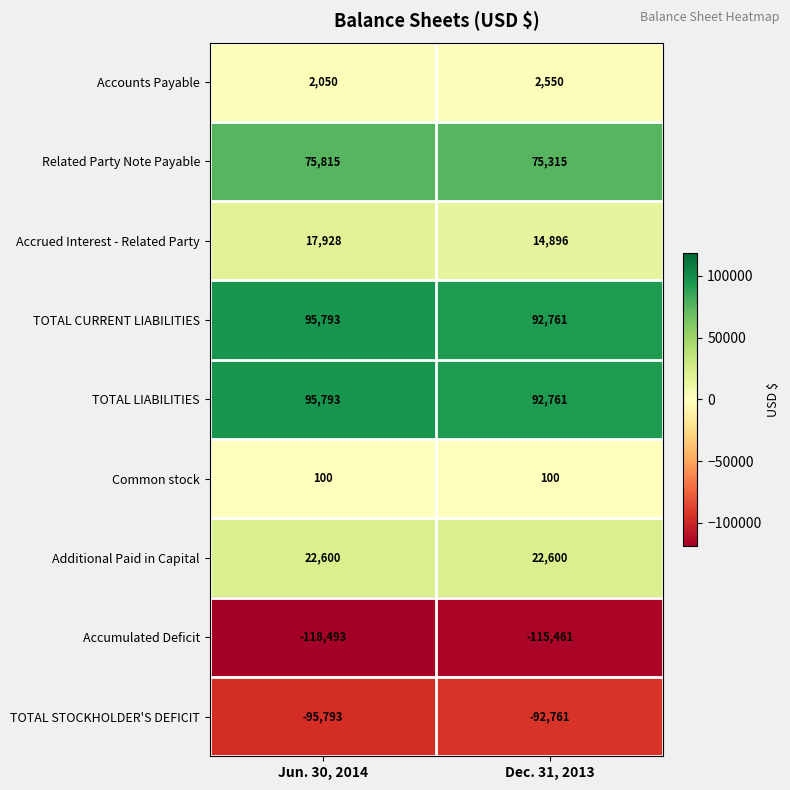

True or false: Related Party Note Payable has a value of 116204 at Jun. 30, 2014.

False